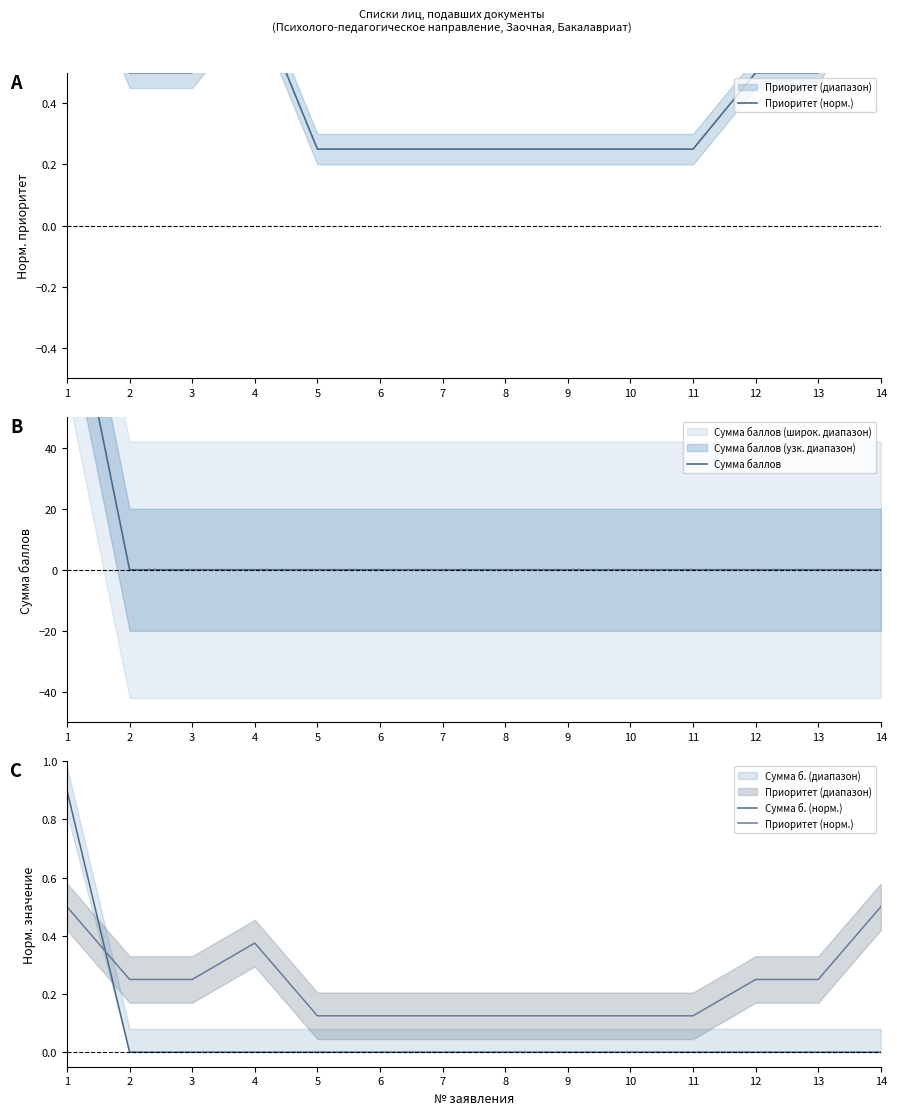

Which series ends up on top after the final intersection of Сумма баллов and Приоритет (норм.)?

Приоритет (норм.)